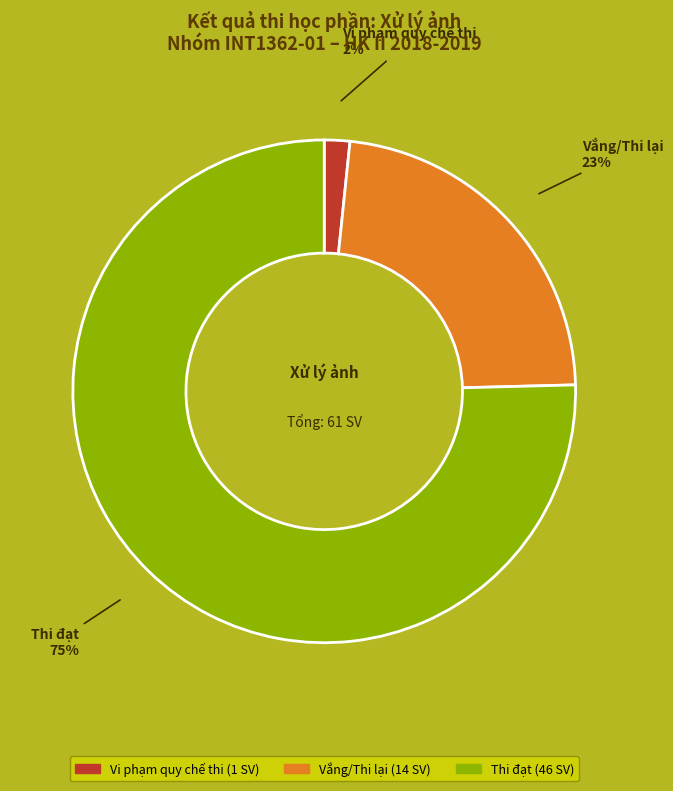

Is the sum of Vi phạm quy chế thi and Thi đạt greater than half?

Yes